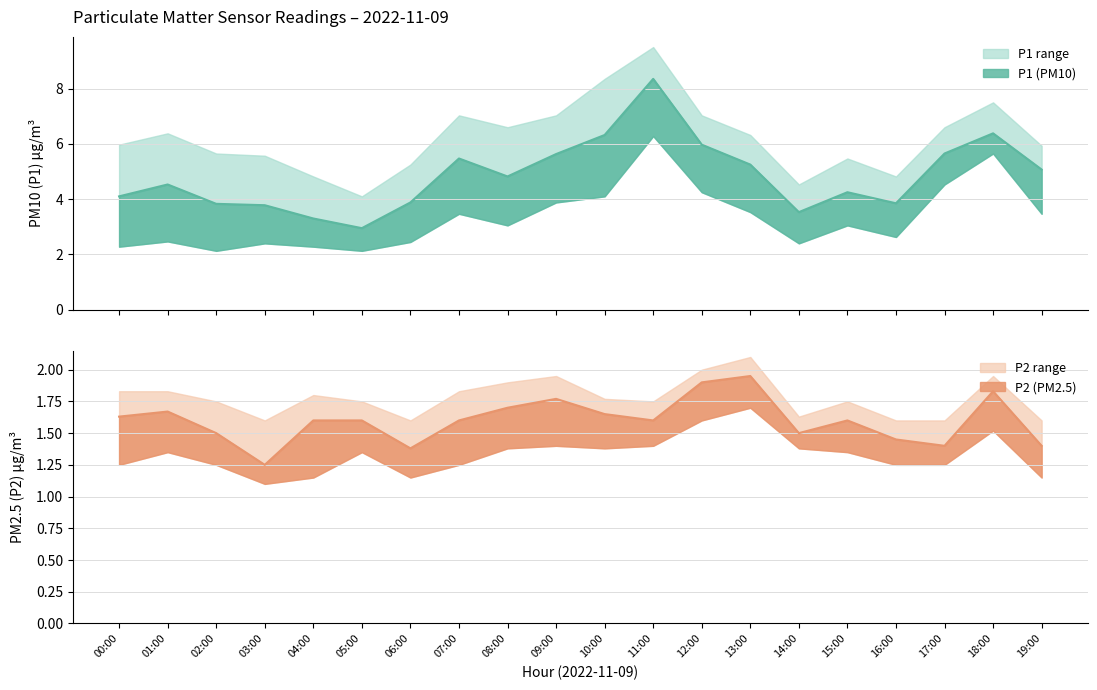

How many lines are shown in the chart?

2